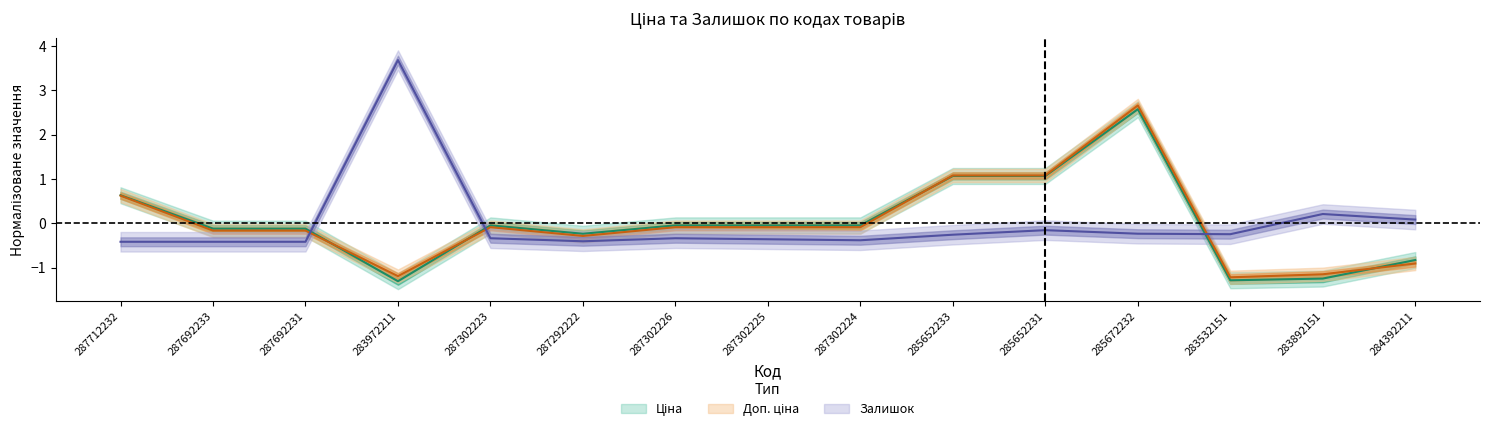

Which series has the widest spread of values?

Залишок